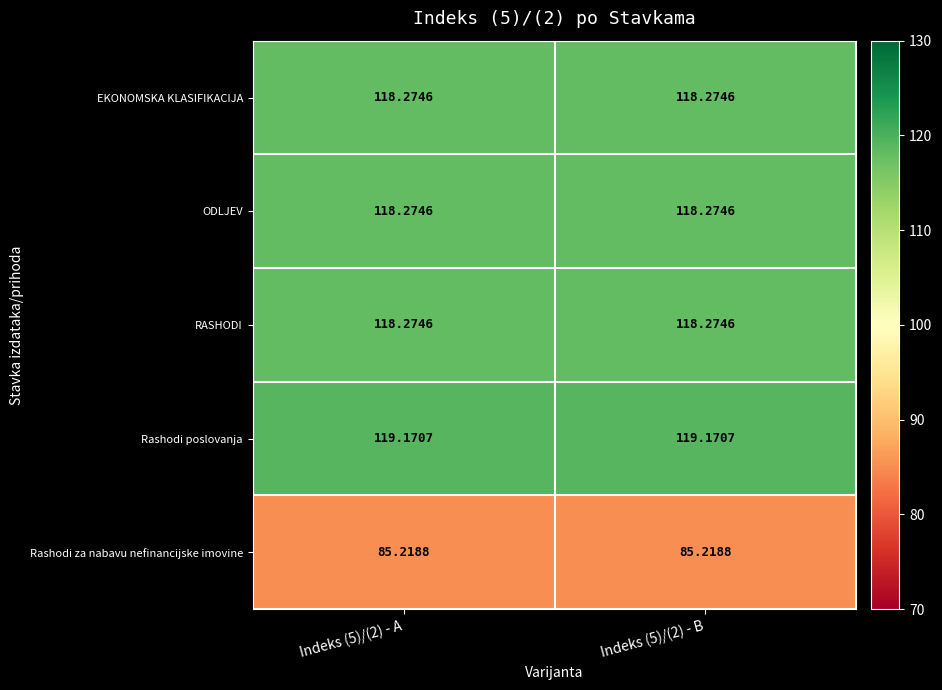

Which series has the largest total across all categories?

Rashodi poslovanja